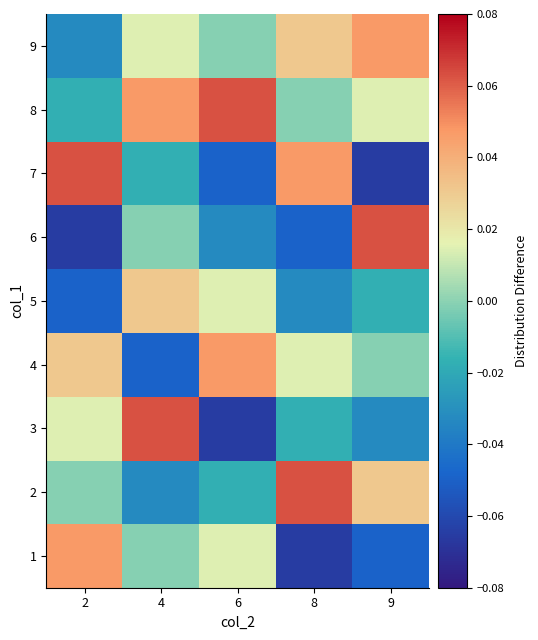

List the series in order of their peak value, highest first.

2, 3, 6, 7, 8, 1, 4, 9, 5